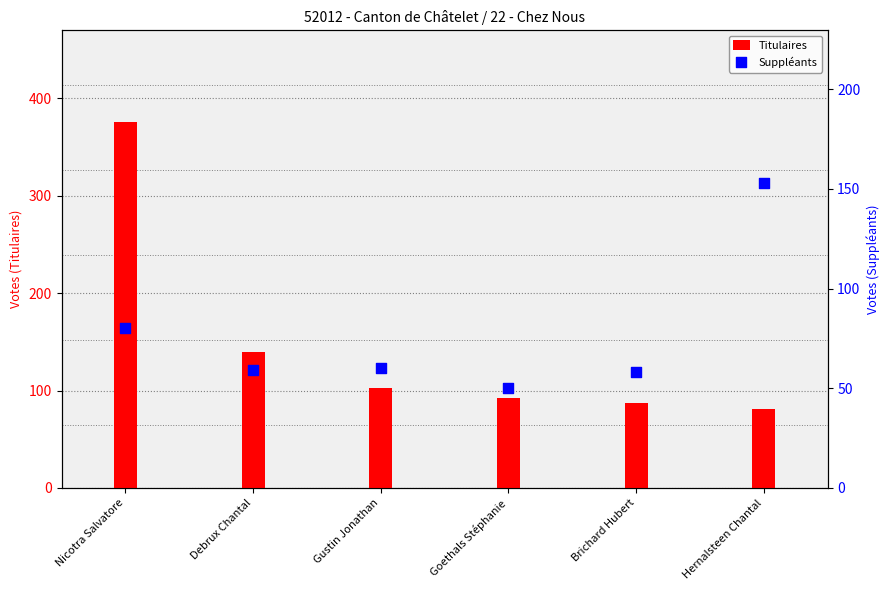

Is the value of Titulaires at Nicotra Salvatore greater than the value of Suppléants at Goethals Stéphanie?

Yes